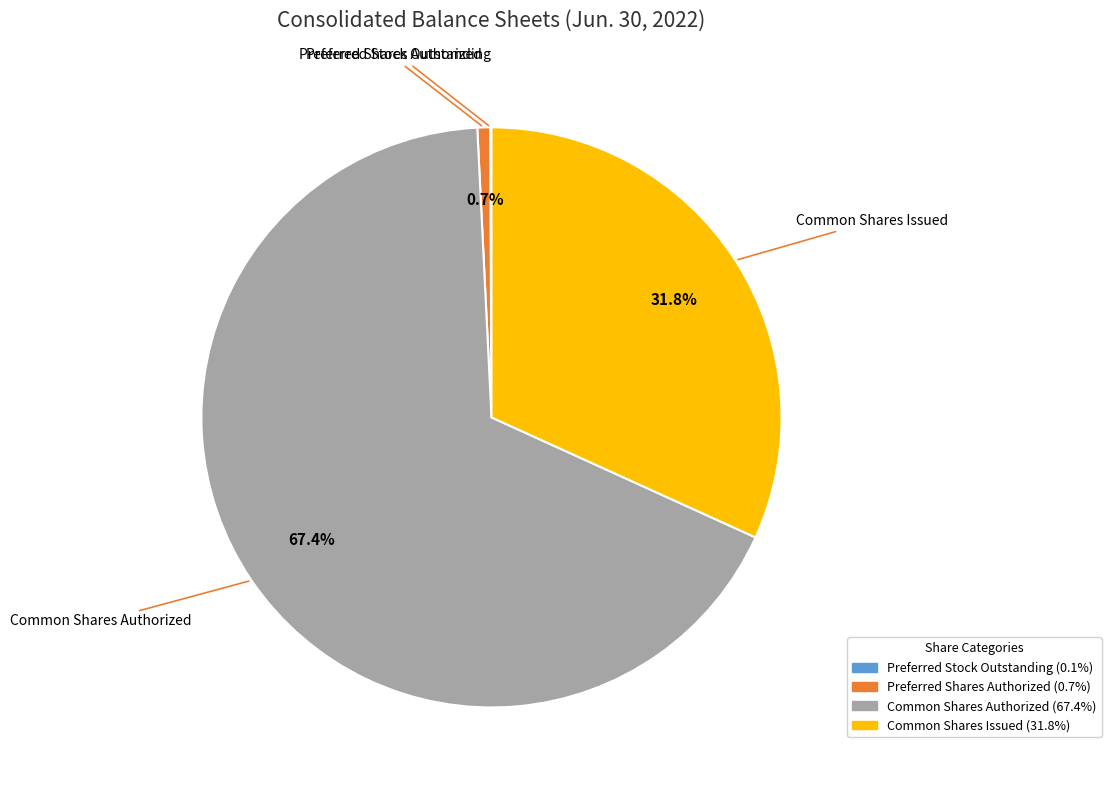

Does Preferred Shares Authorized represent more than half of the total?

No